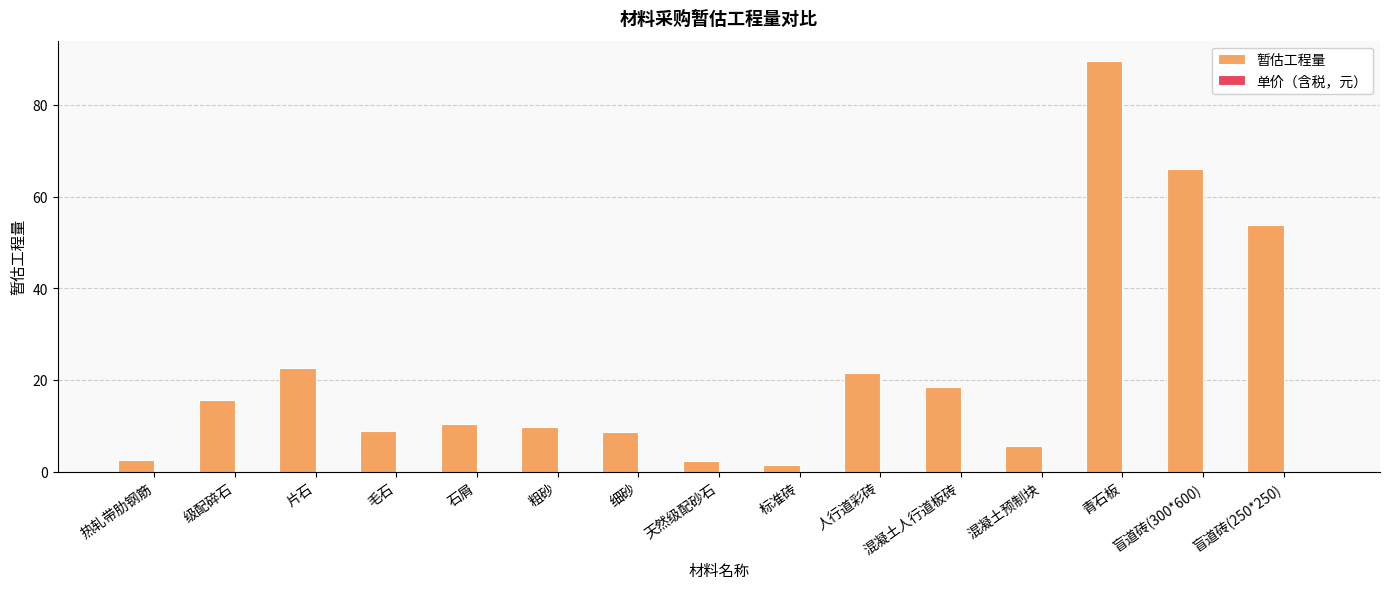

Which has a higher value, 毛石 or 青石板?

青石板